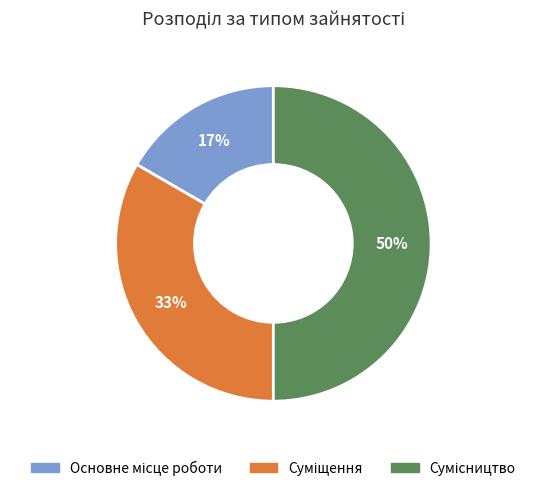

Count the number of slices in the pie.

3